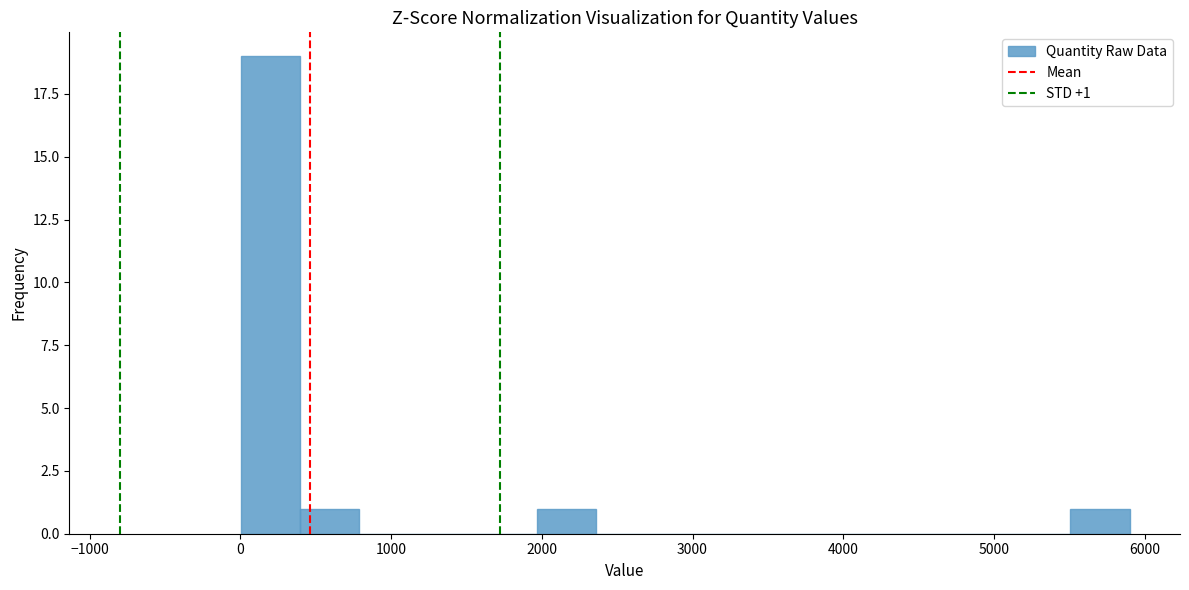

Read against the x-axis, roughly where is the centre of the tallest bar?

200